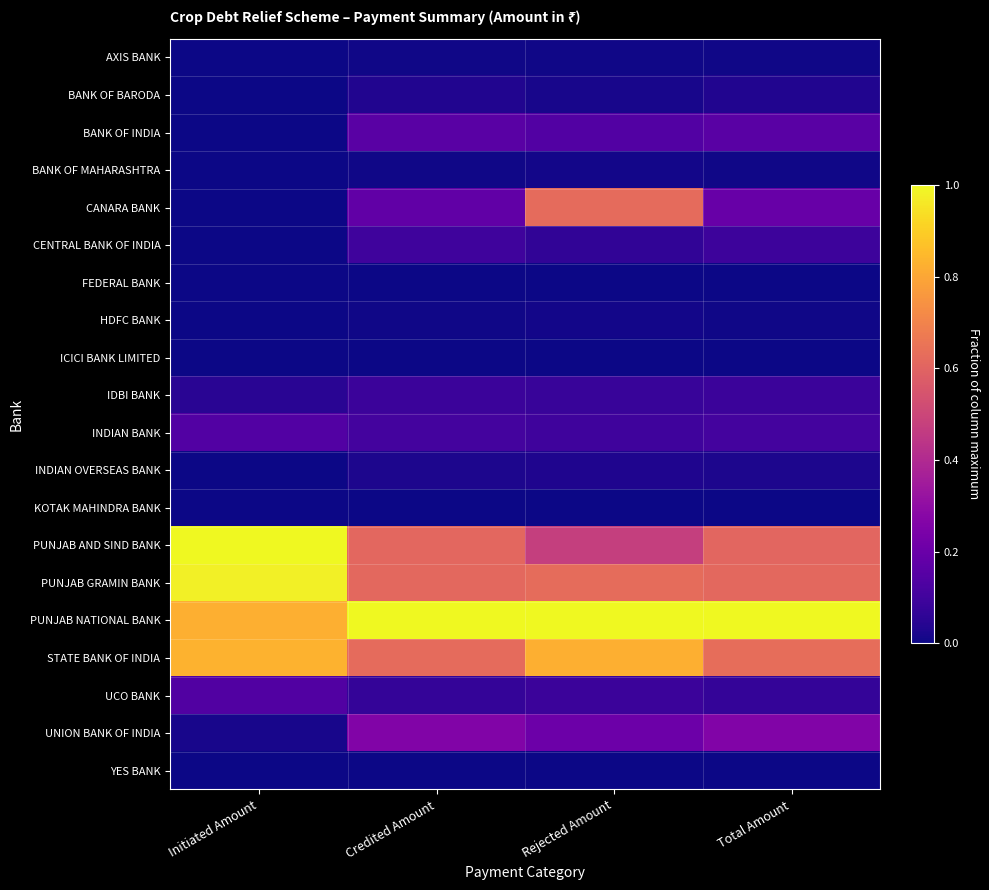

Rank the series at Rejected Amount from lowest to highest value.

FEDERAL BANK, YES BANK, KOTAK MAHINDRA BANK, ICICI BANK LIMITED, AXIS BANK, HDFC BANK, BANK OF MAHARASHTRA, BANK OF BARODA, INDIAN OVERSEAS BANK, CENTRAL BANK OF INDIA, IDBI BANK, UCO BANK, INDIAN BANK, BANK OF INDIA, UNION BANK OF INDIA, PUNJAB AND SIND BANK, CANARA BANK, PUNJAB GRAMIN BANK, STATE BANK OF INDIA, PUNJAB NATIONAL BANK